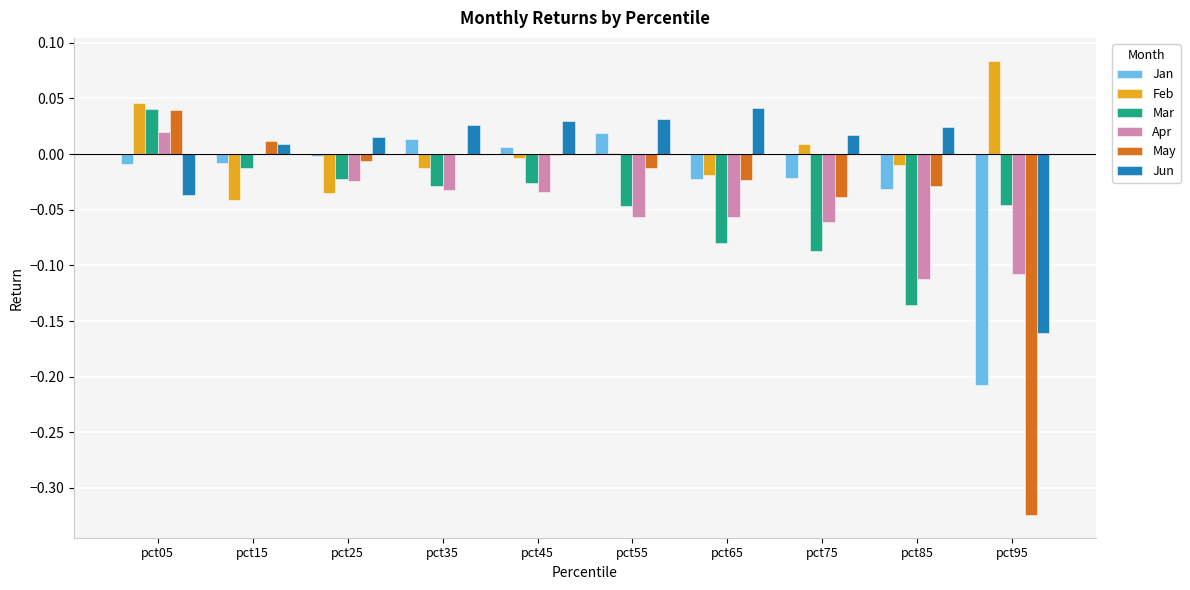

The value of Jun at pct65 is 0.1. True or false?

False